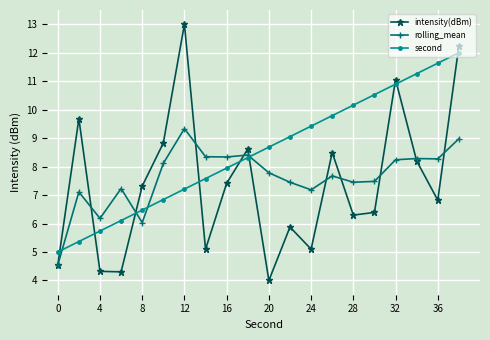

What is the maximum value for intensity(dBm)?

13.0